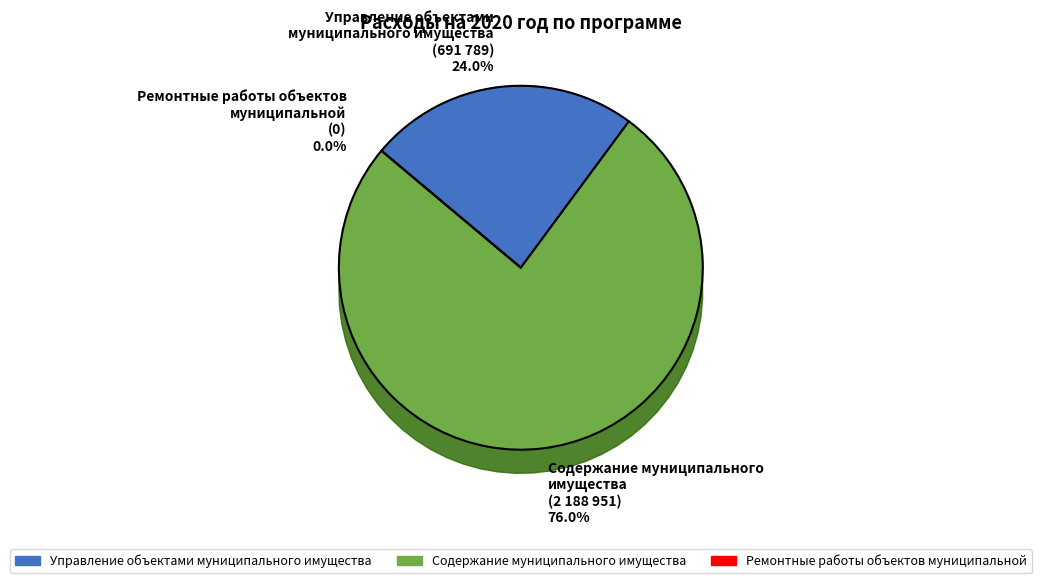

What percentage is NOT represented by Управление объектами
муниципального имущества?

76.0%